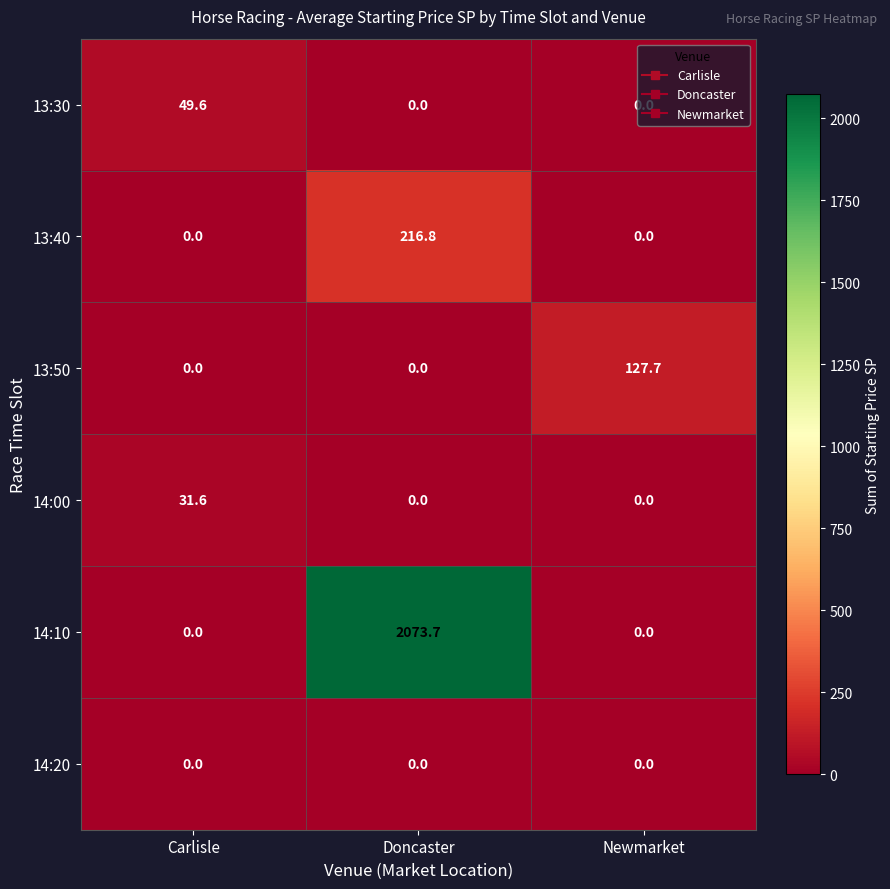

The value of 14:00 at Newmarket is 12.1. True or false?

False